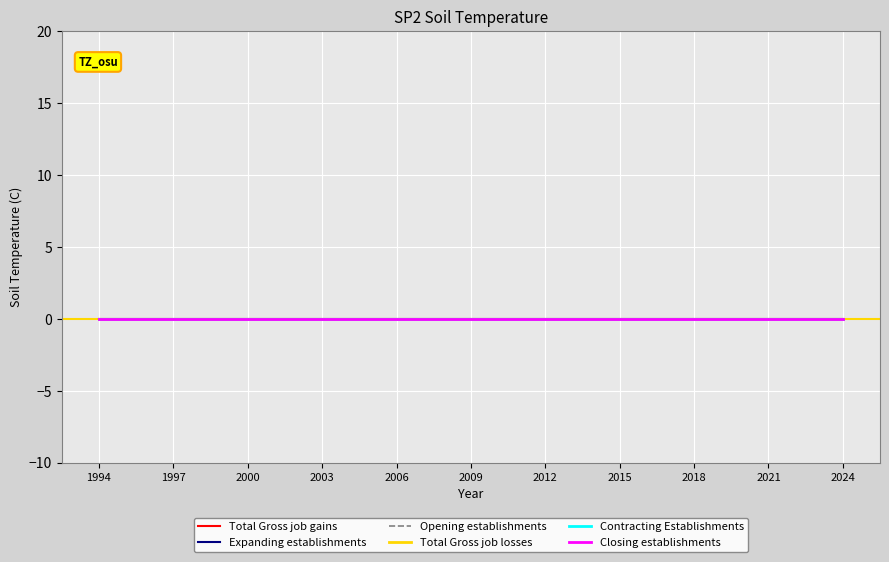

Which series has the largest range (max minus min)?

Total Gross job gains